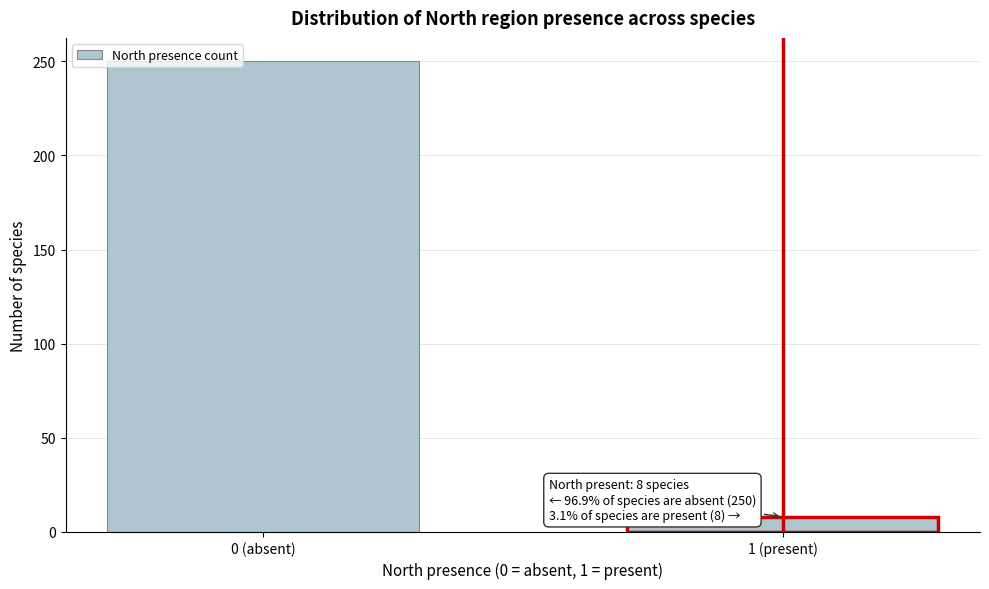

Reading left to right, what are all the values shown in this chart?

250	8